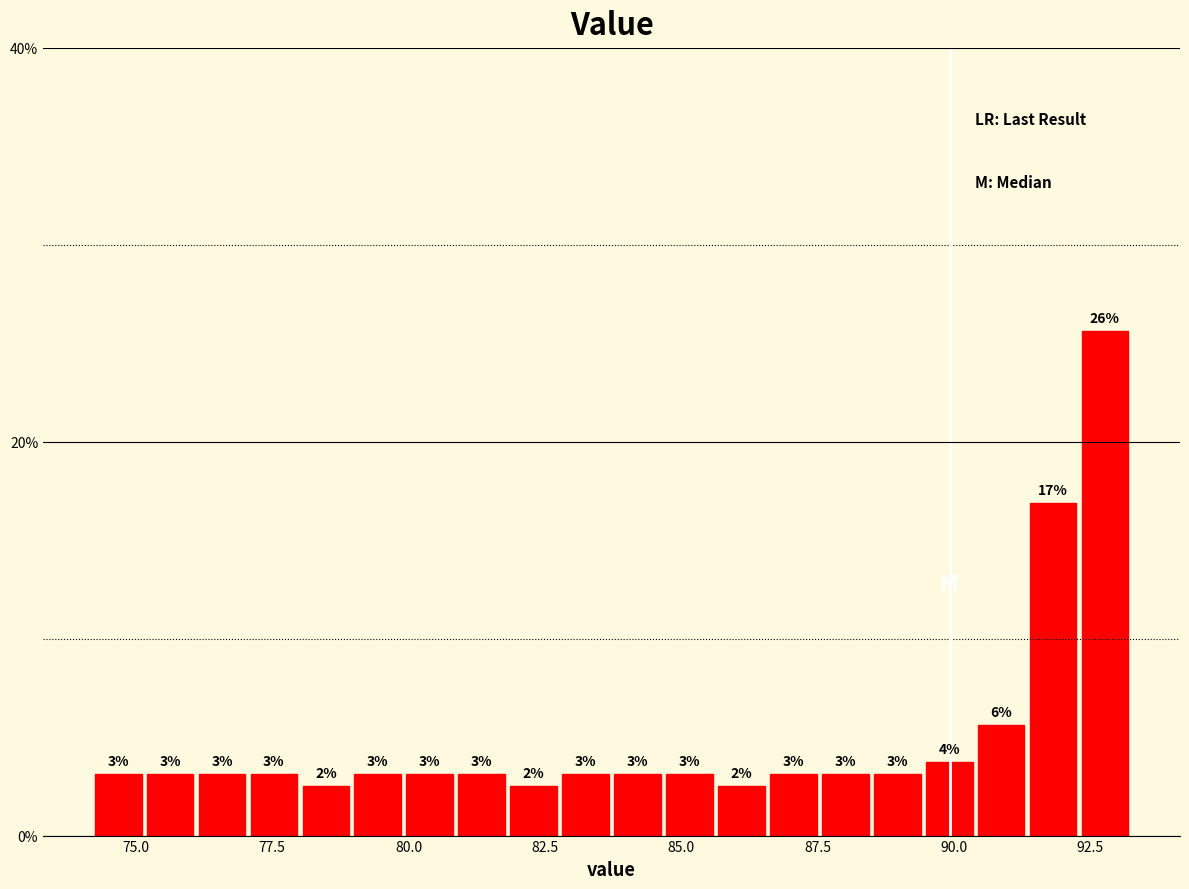

Around what value on the x-axis is the tallest bar? Give the approximate position of its centre, as read against the axis.

93.0